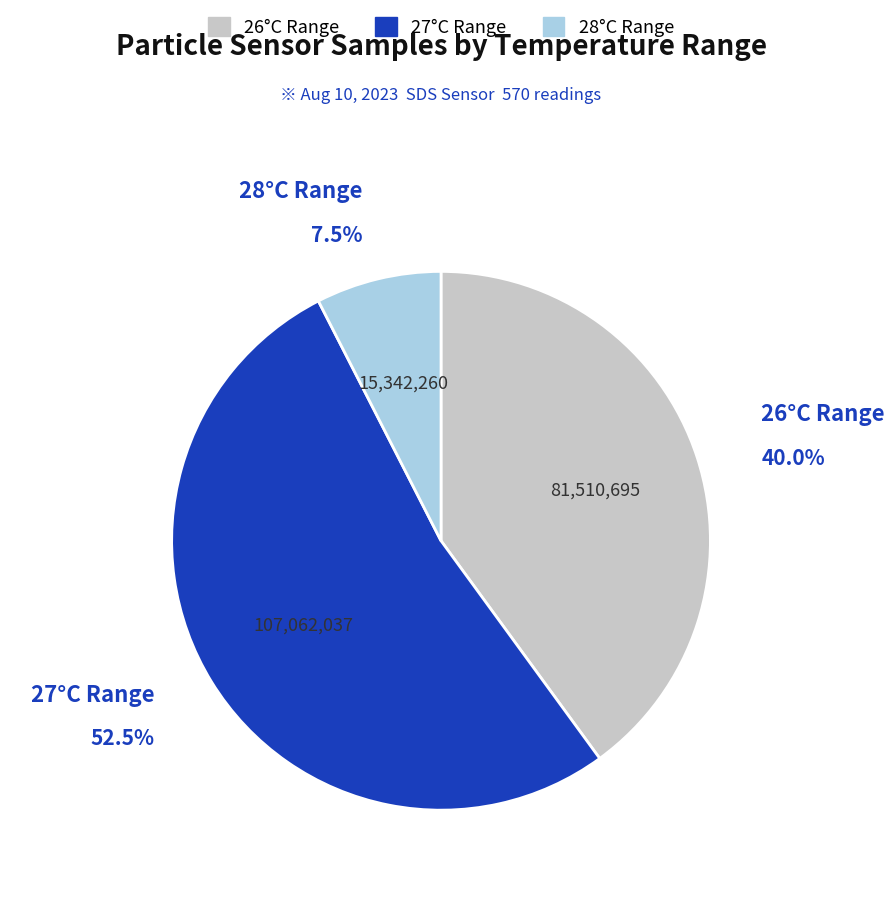

Does any single category account for the majority?

Yes